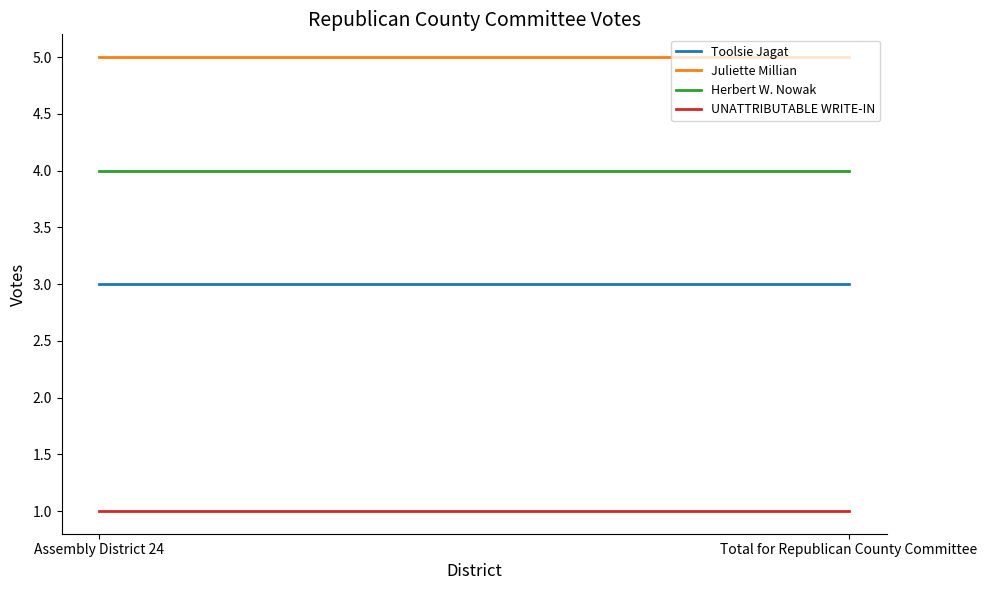

What is the smallest value displayed?

1